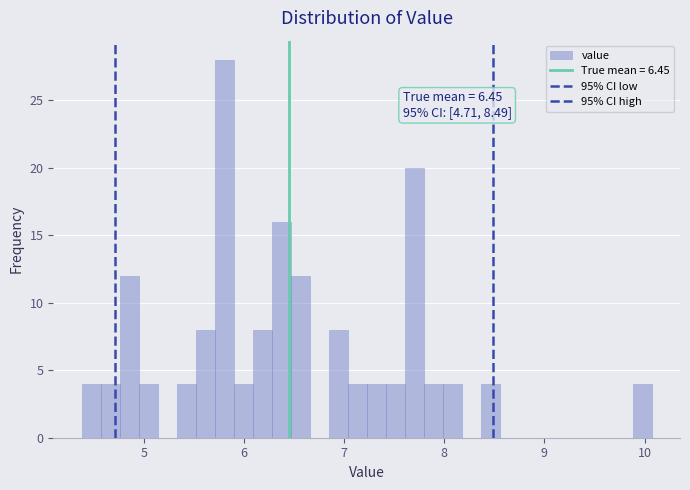

Read against the x-axis, roughly where is the centre of the tallest bar?

5.8